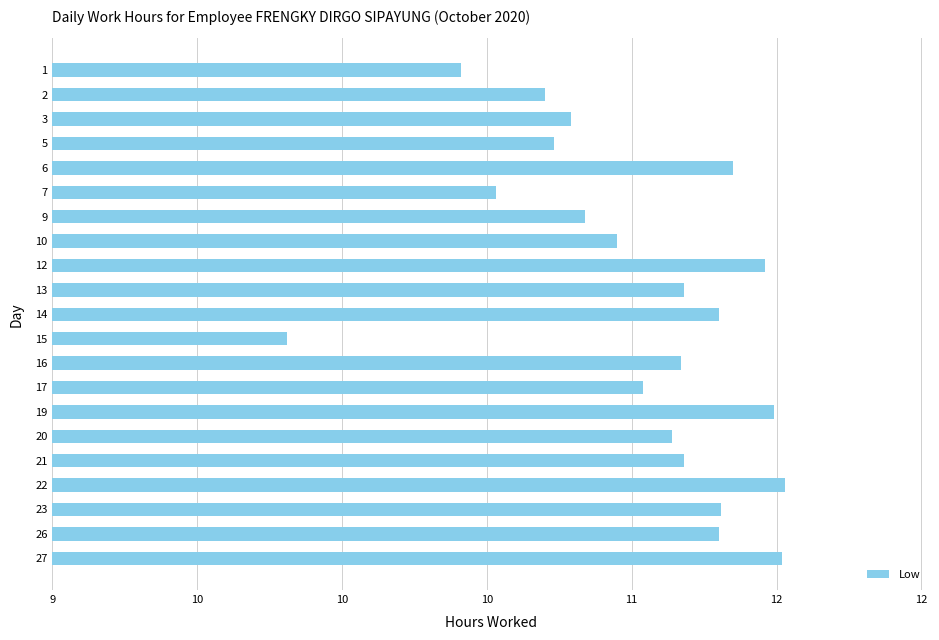

Are the bars horizontal?

Yes